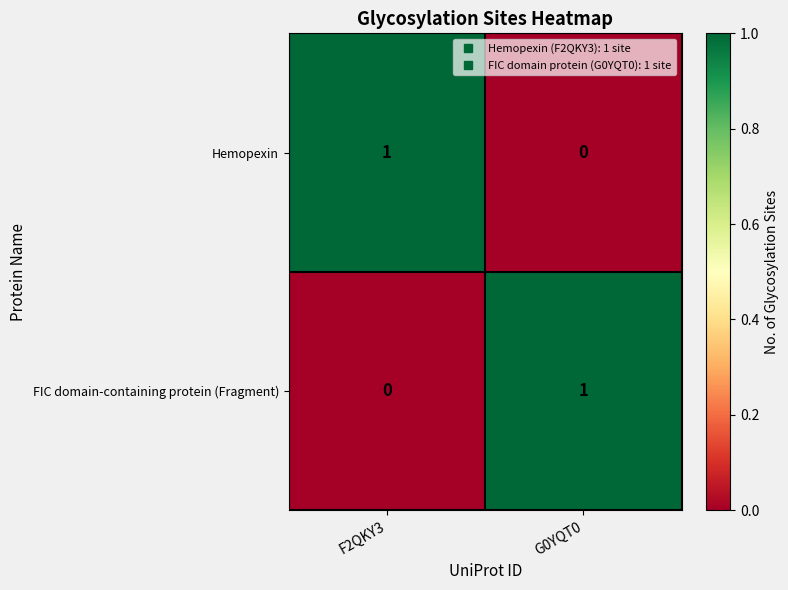

What is the difference between the highest and lowest values at F2QKY3?

1